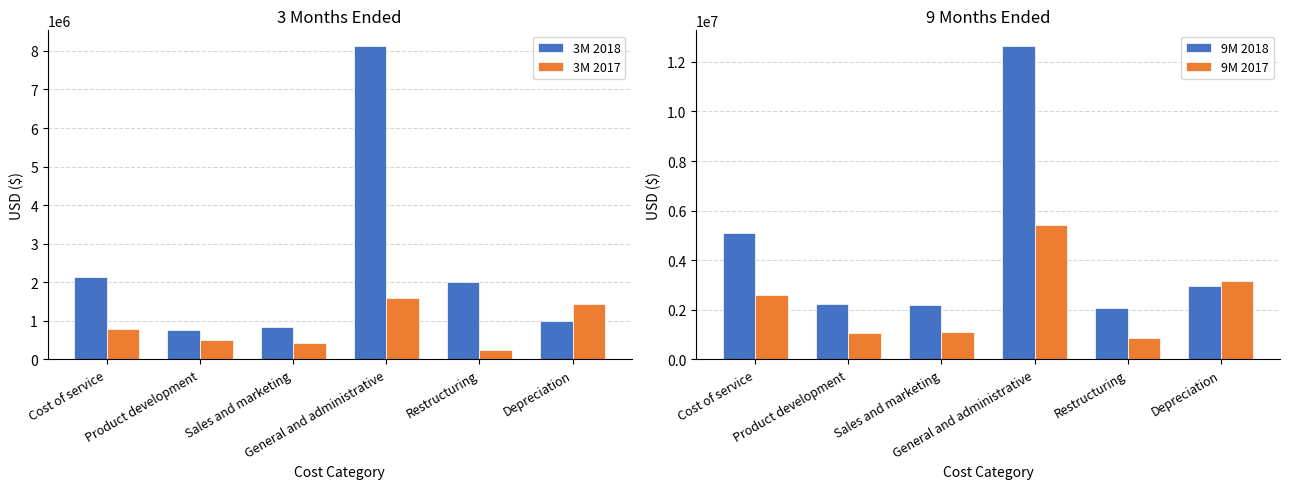

At which category is the sum across all series the highest?

General and administrative